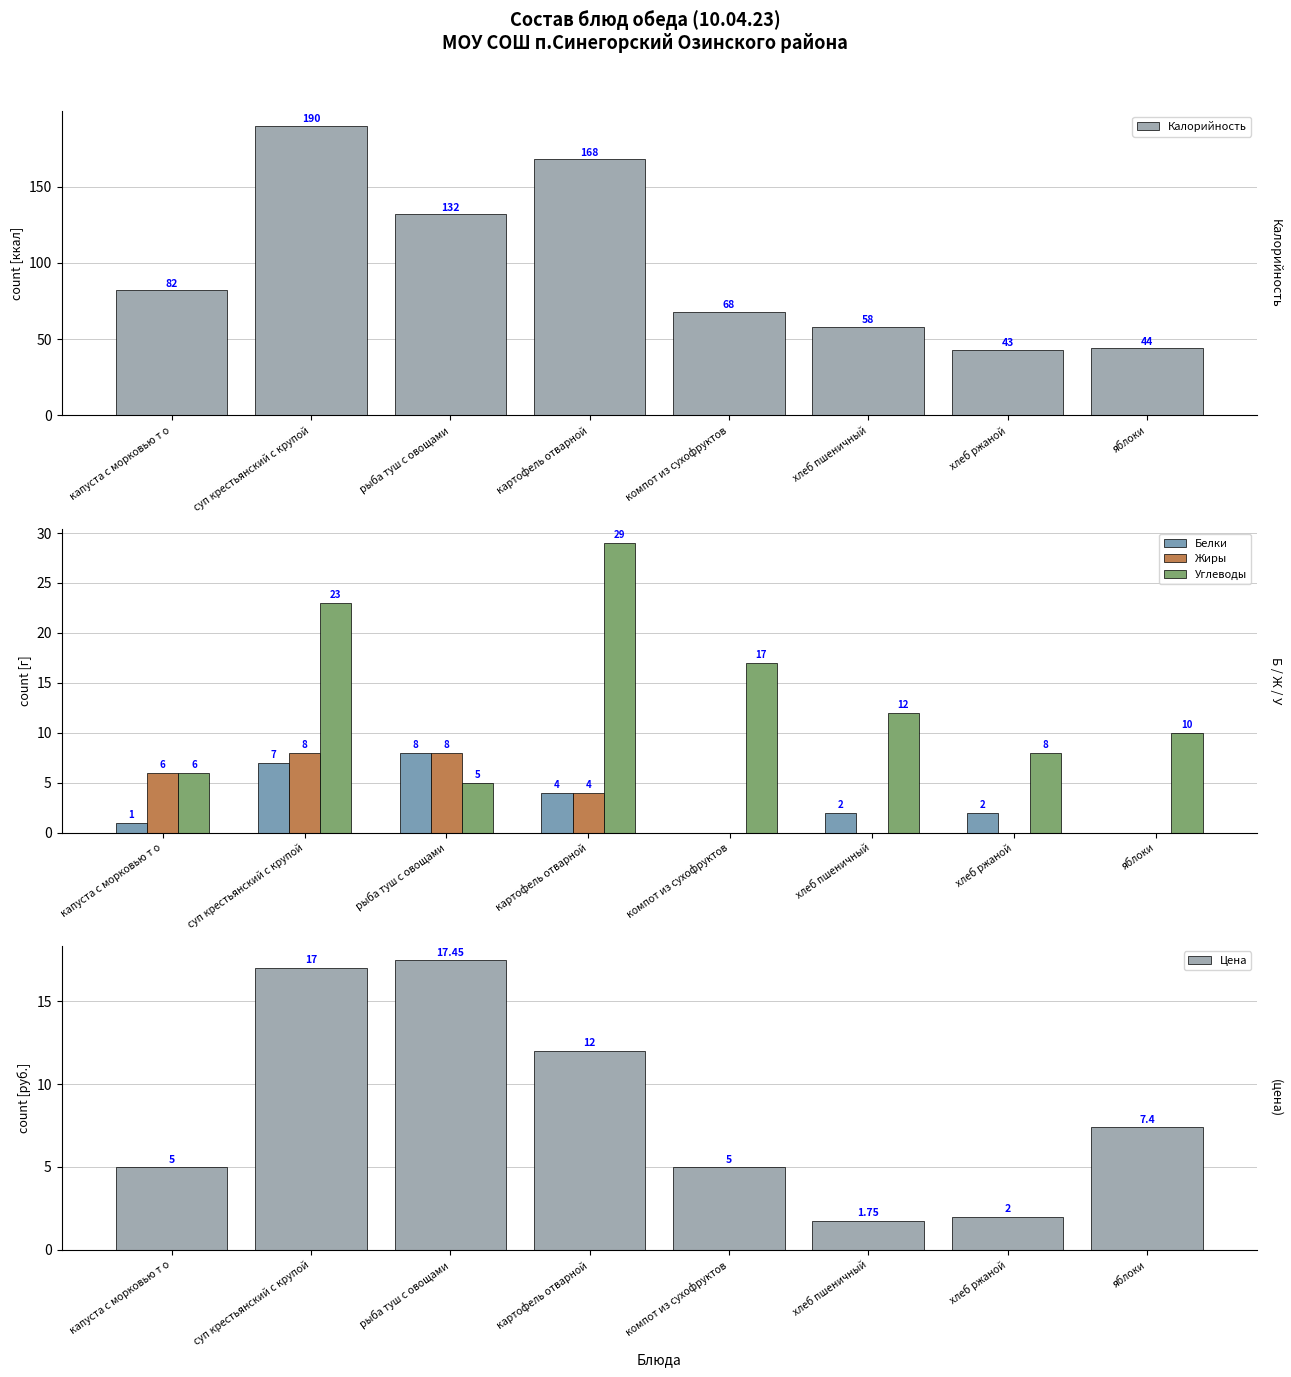

What is the maximum value for Калорийность?

190